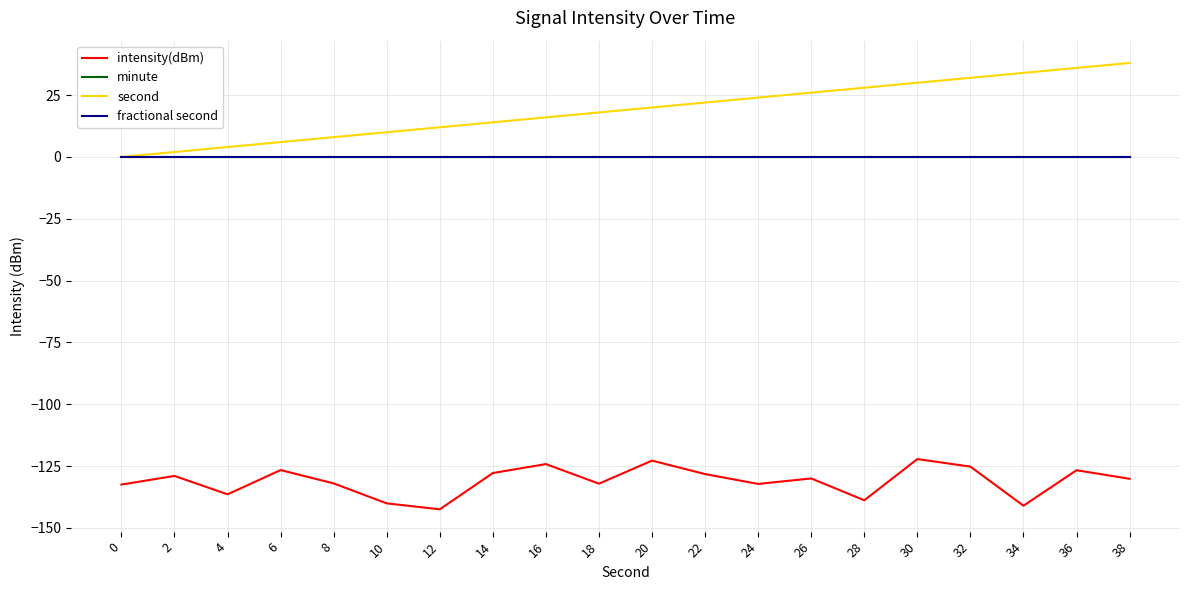

True or false: intensity(dBm) and second cross at least once.

False